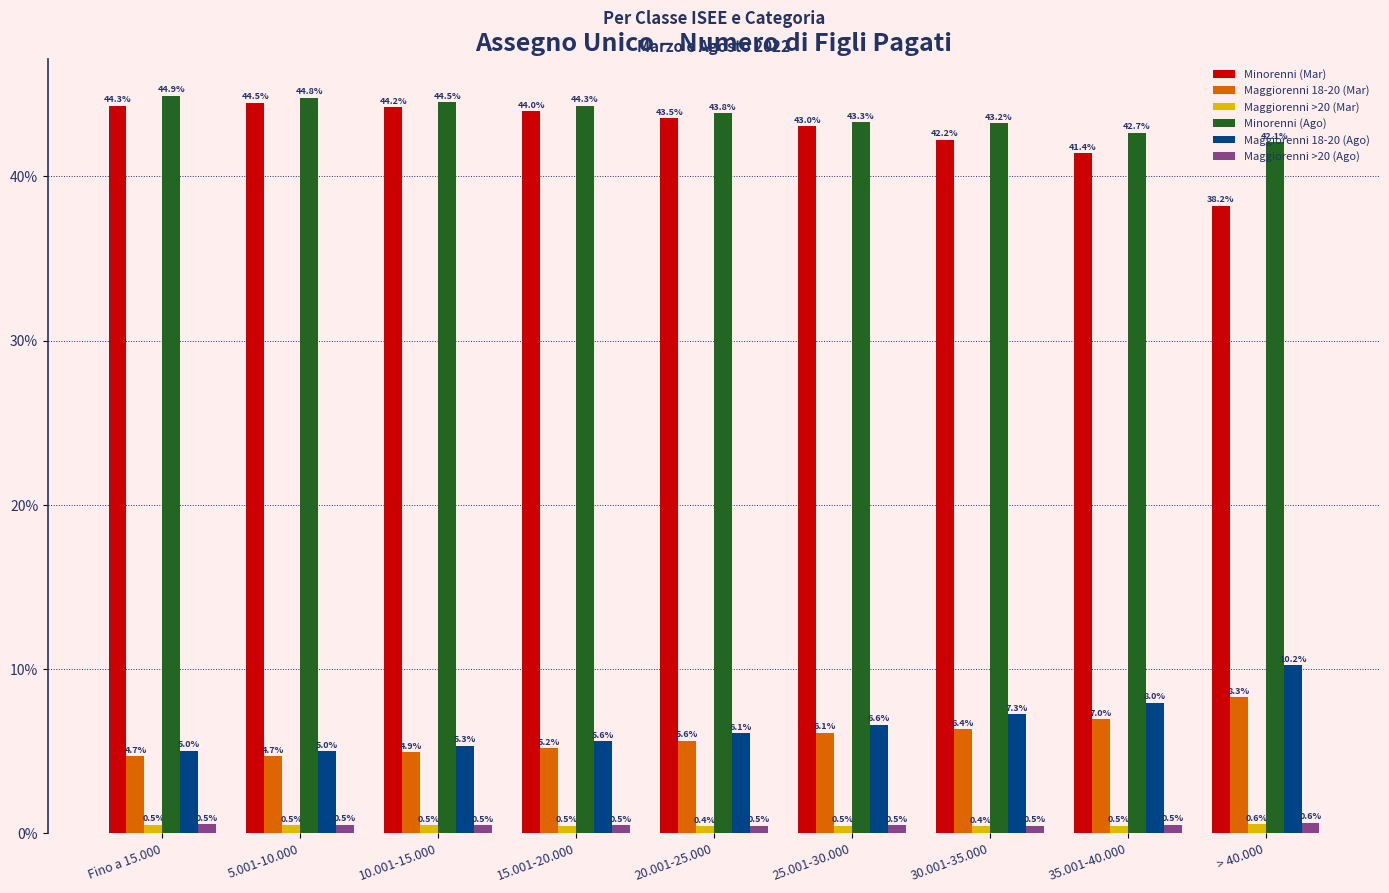

What value does the Maggiorenni 18-20 (Ago) series have at > 40.000?

10.2